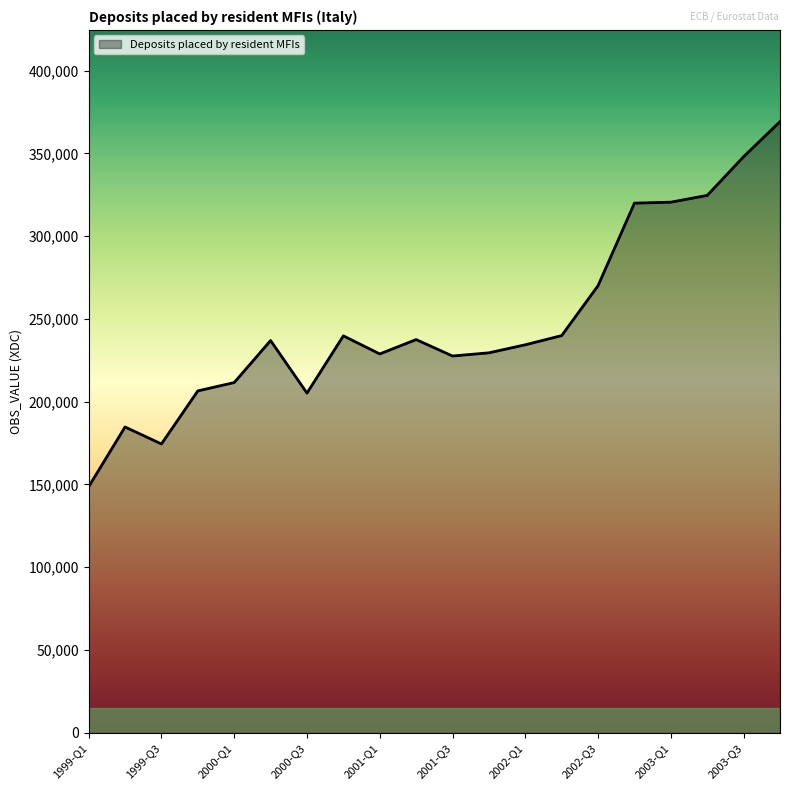

What is the minimum value shown in the chart?

148641